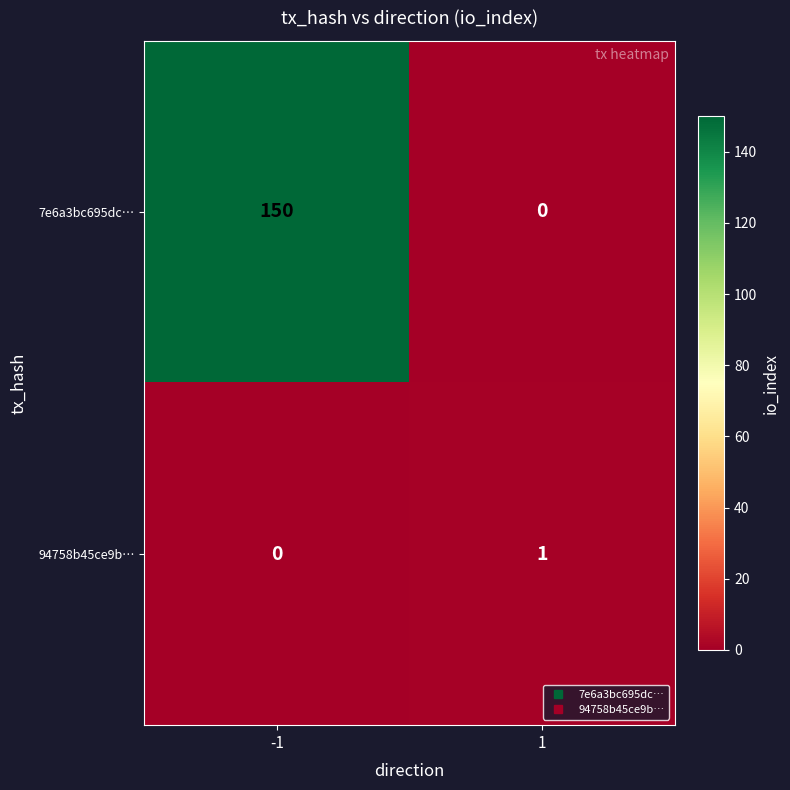

Which series has the largest range (max minus min)?

7e6a3bc695dc…